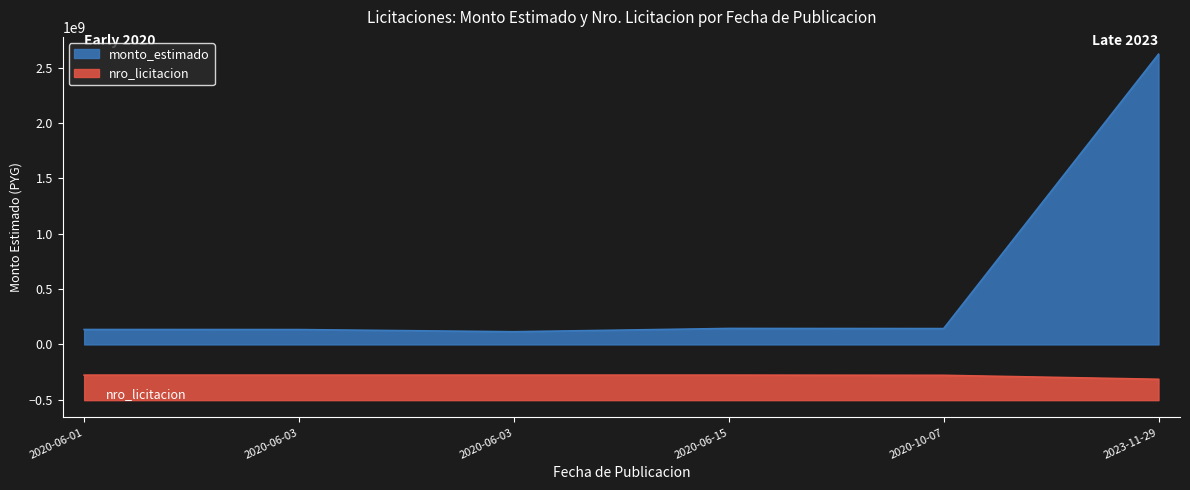

How many lines are shown in the chart?

2